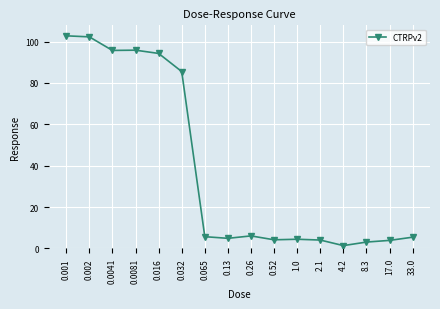

What is the greatest value displayed?

102.8